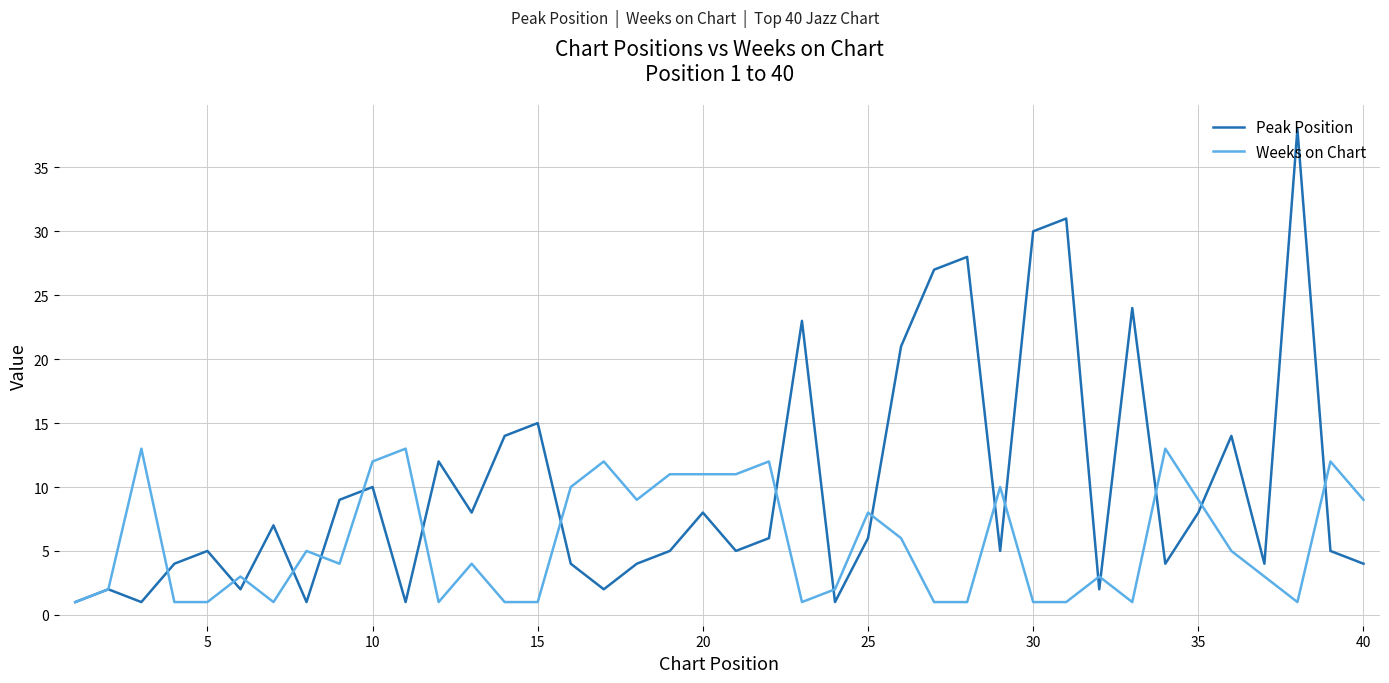

True or false: Peak Position and Weeks on Chart cross at least once.

True